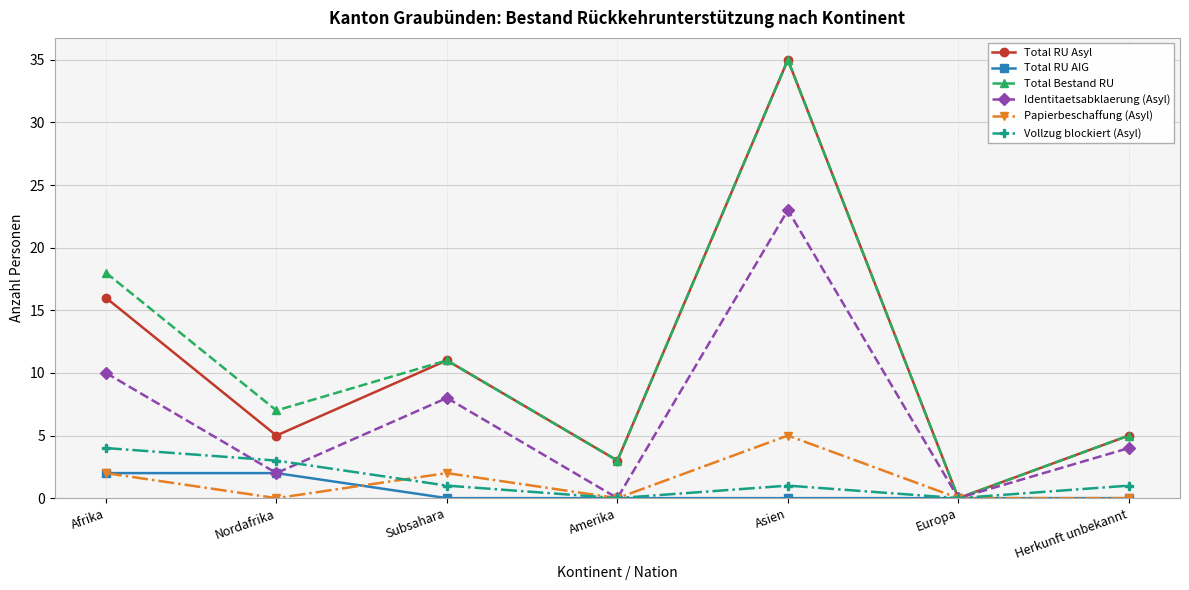

Reading right to left, what are all the values shown in this chart?

Total RU Asyl: 5	0	35	3	11	5	16
Total RU AIG: 0	0	0	0	0	2	2
Total Bestand RU: 5	0	35	3	11	7	18
Identitaetsabklaerung (Asyl): 4	0	23	0	8	2	10
Papierbeschaffung (Asyl): 0	0	5	0	2	0	2
Vollzug blockiert (Asyl): 1	0	1	0	1	3	4